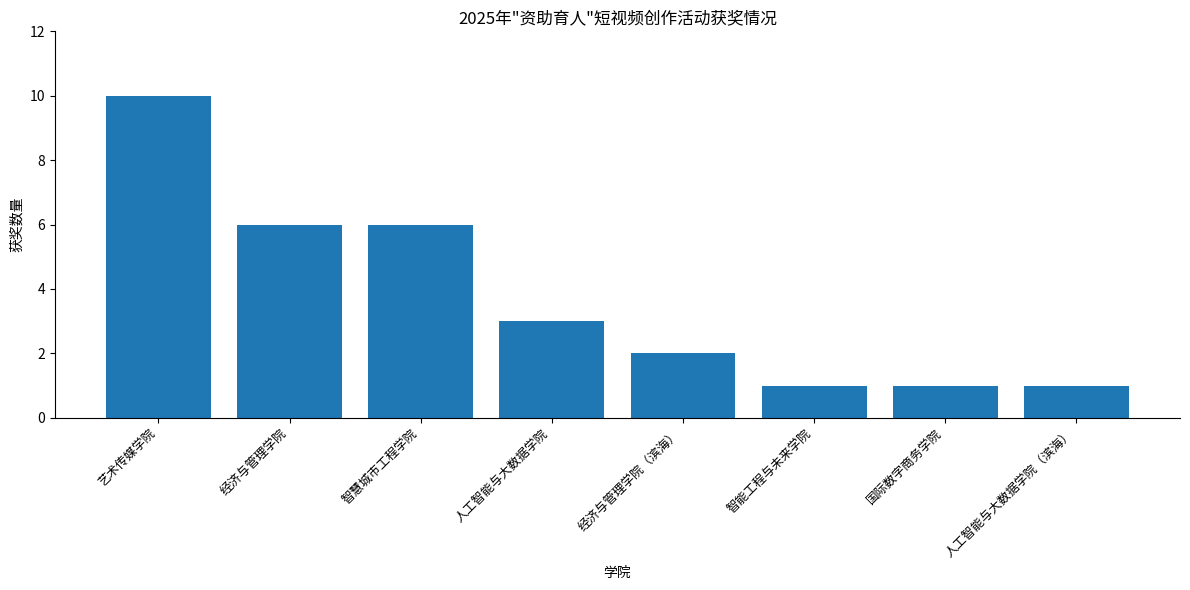

Reading right to left, list all the values displayed in this chart.

人工智能与大数据学院（滨海）=1	国际数字商务学院=1	智能工程与未来学院=1	经济与管理学院（滨海）=2	人工智能与大数据学院=3	智慧城市工程学院=6	经济与管理学院=6	艺术传媒学院=10